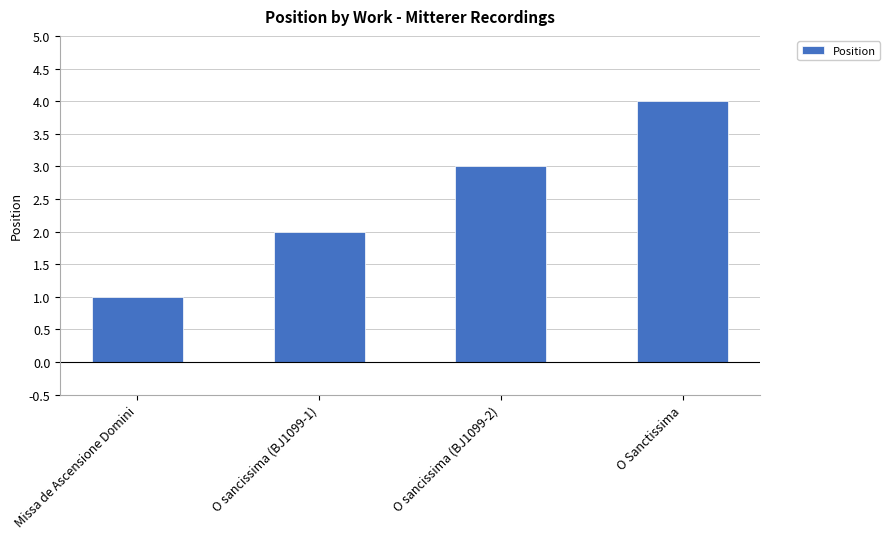

What is the difference between the maximum and minimum values?

3